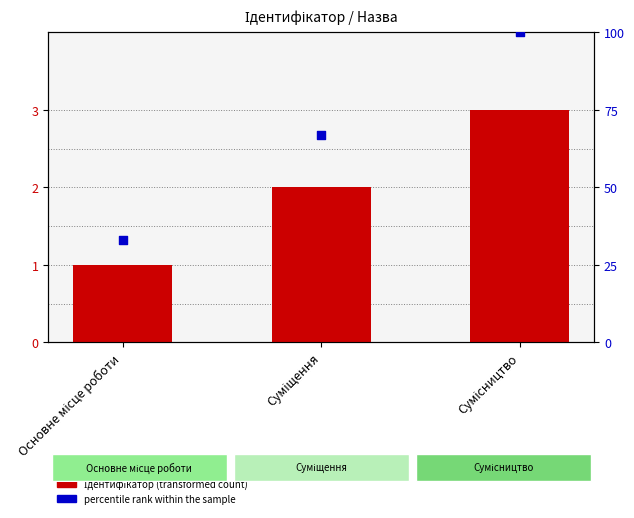

At which category is the sum across all series the highest?

Сумісництво